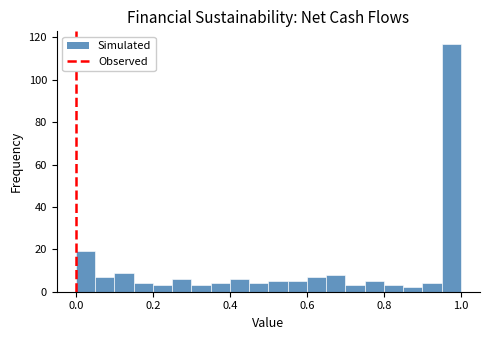

Around what value on the x-axis is the tallest bar? Give the approximate position of its centre, as read against the axis.

0.98